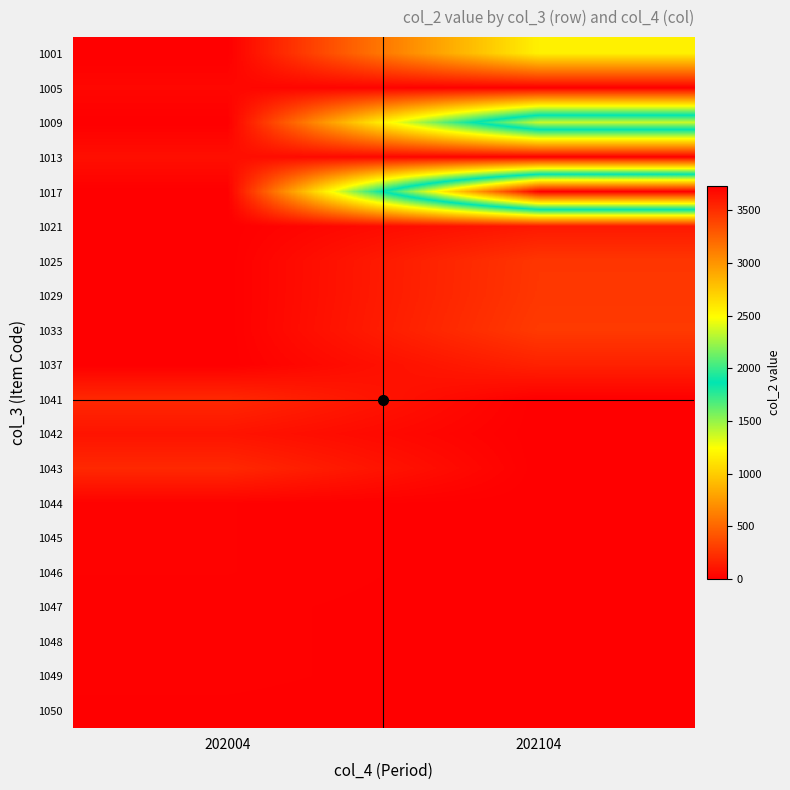

Which category has the highest value across all series?

202104